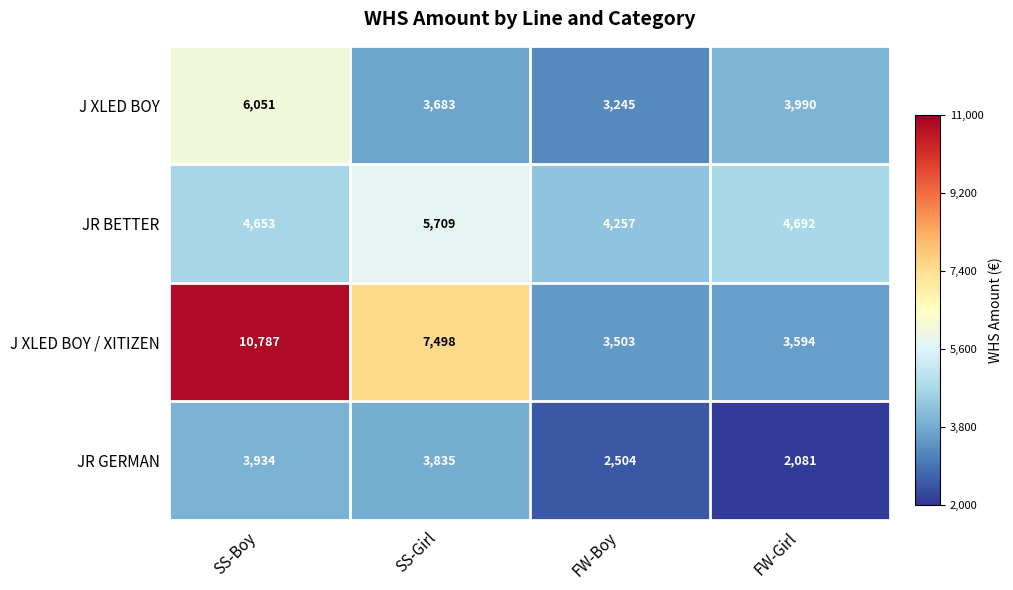

Where does the JR BETTER series first go above 4692?

SS-Girl